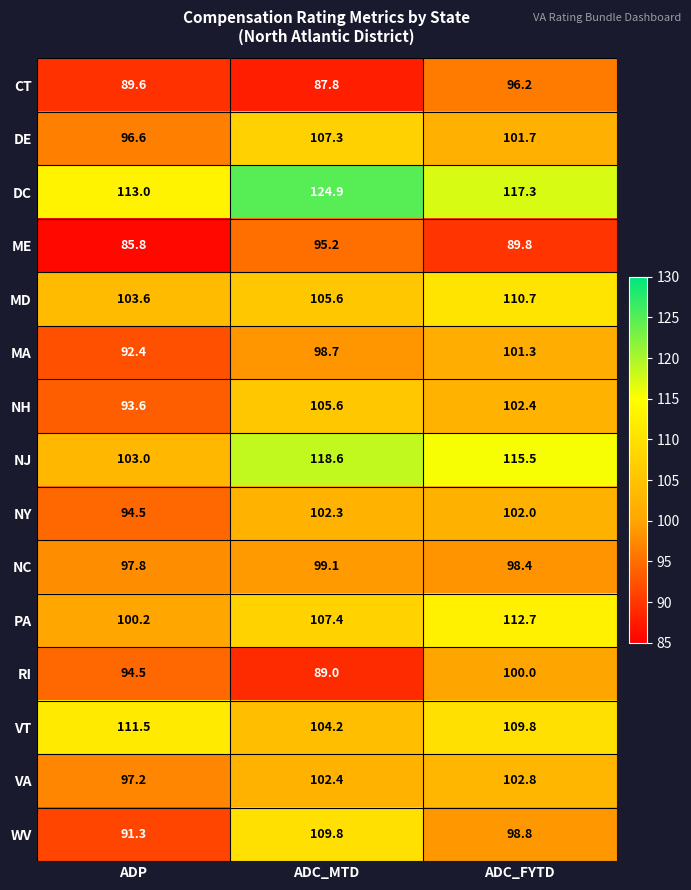

What is the total value across all series at ADC_FYTD?

1559.4